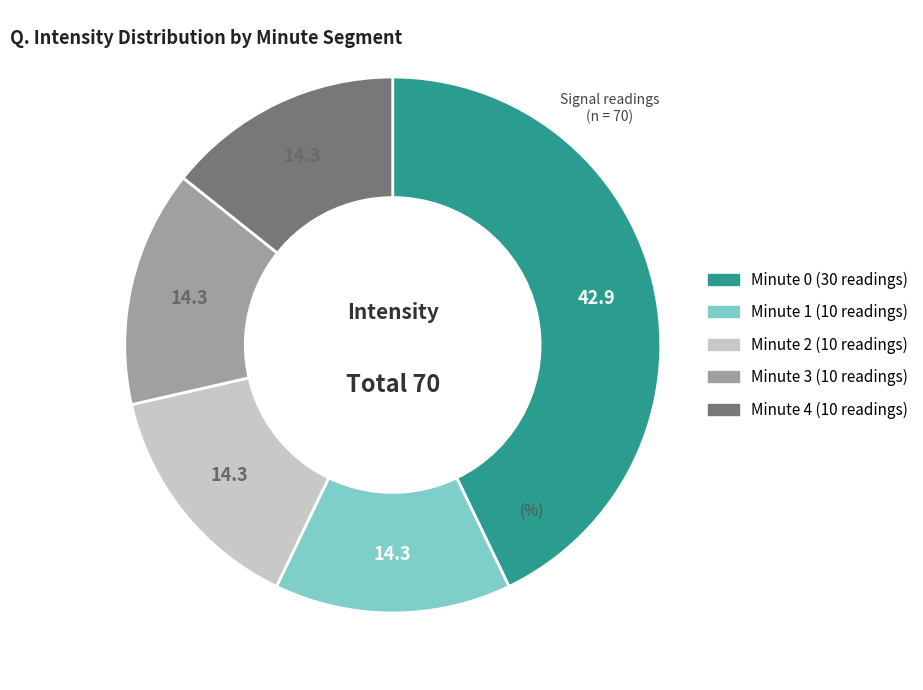

Is there a majority slice in this chart?

No